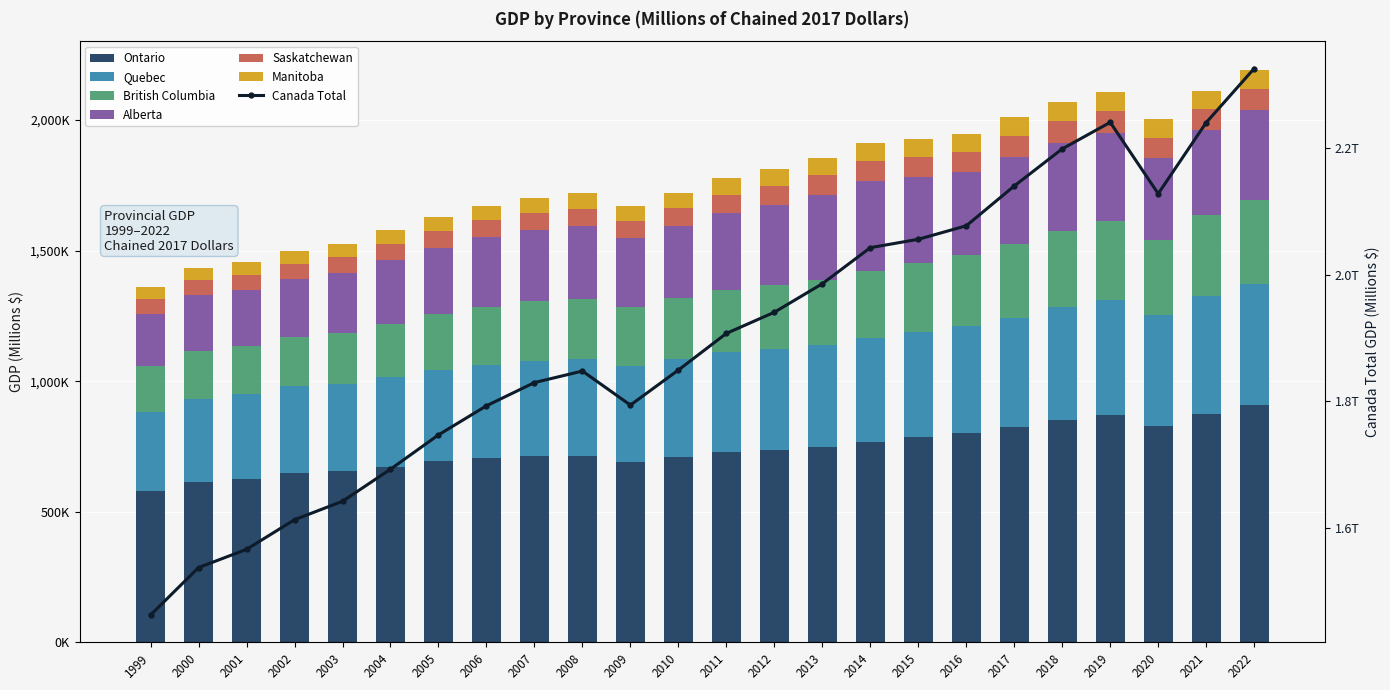

How many groups of bars are there?

24